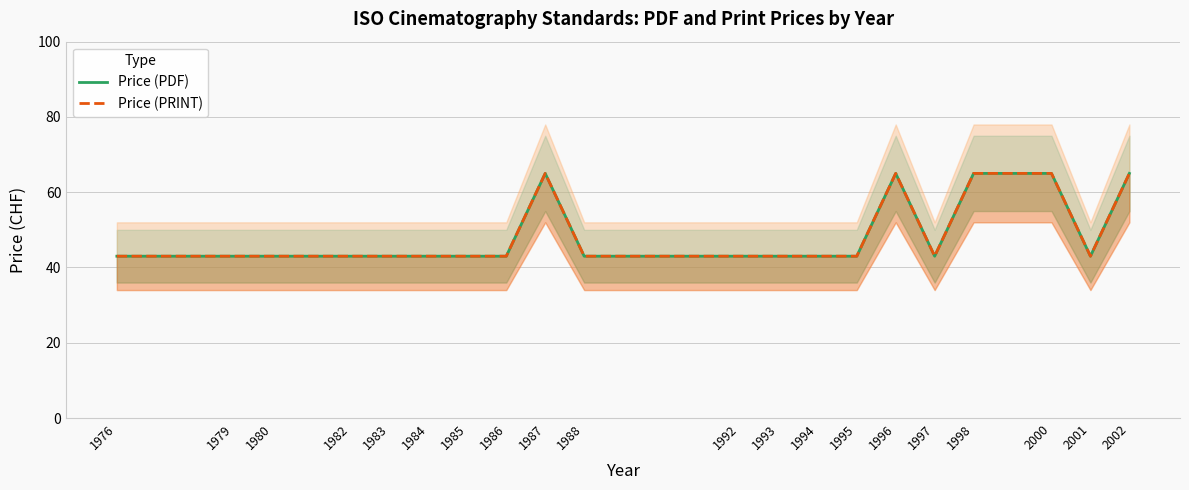

True or false: Price (PDF) and Price (PRINT) cross at least once.

False